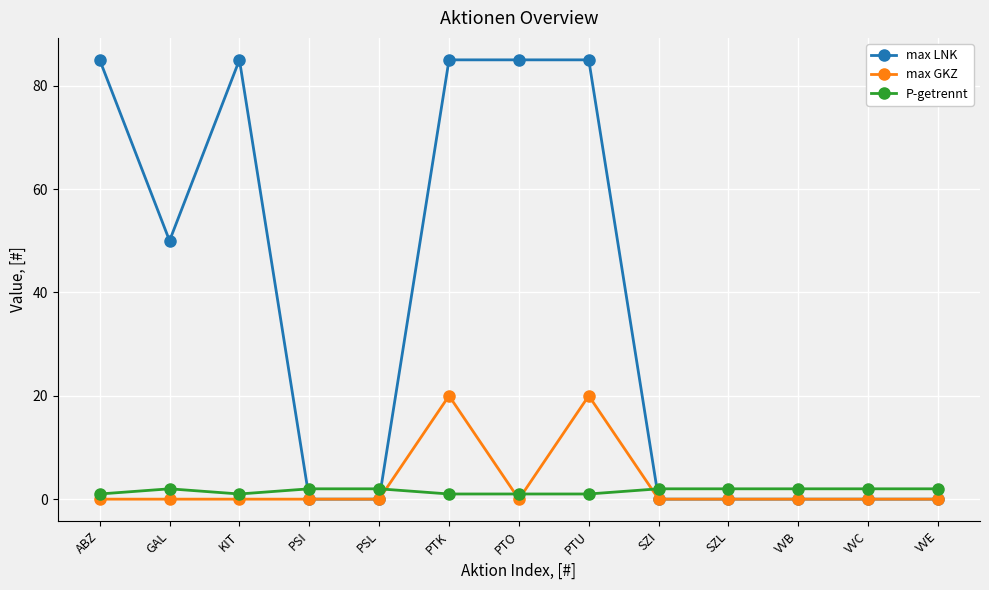

What are all the series names shown in the legend?

max LNK, max GKZ, P-getrennt